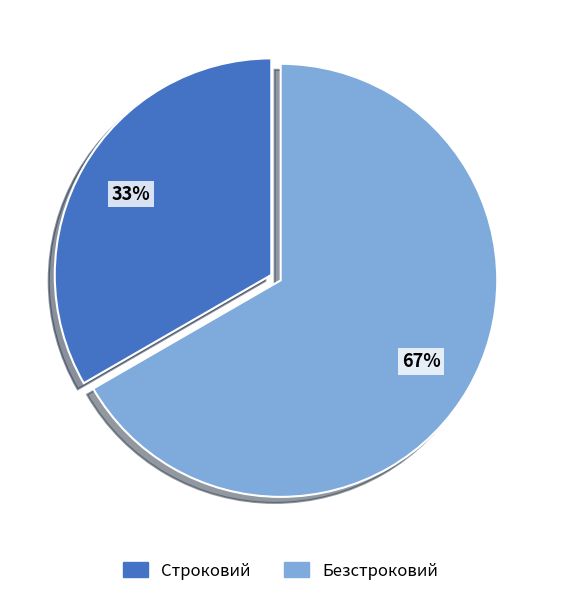

To the nearest percent, what portion does Безстроковий represent?

67%